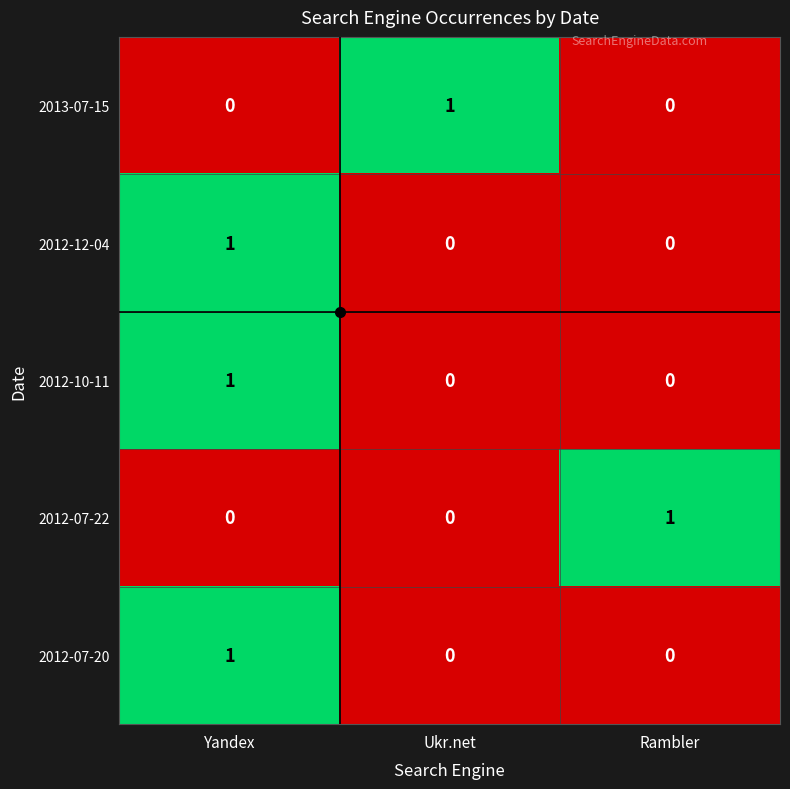

True or false: 2012-07-22 has a value of 1 at Rambler.

True